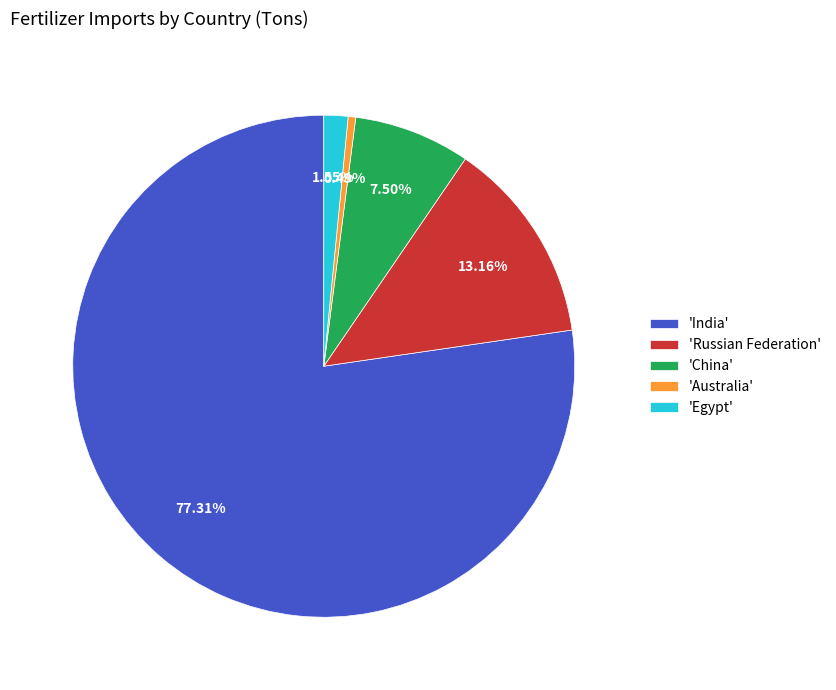

Which slice is the smallest?

'Australia'